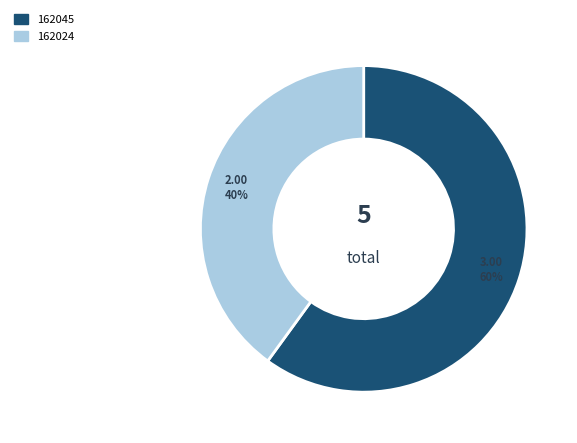

To the nearest percent, what is the average slice percentage?

50%